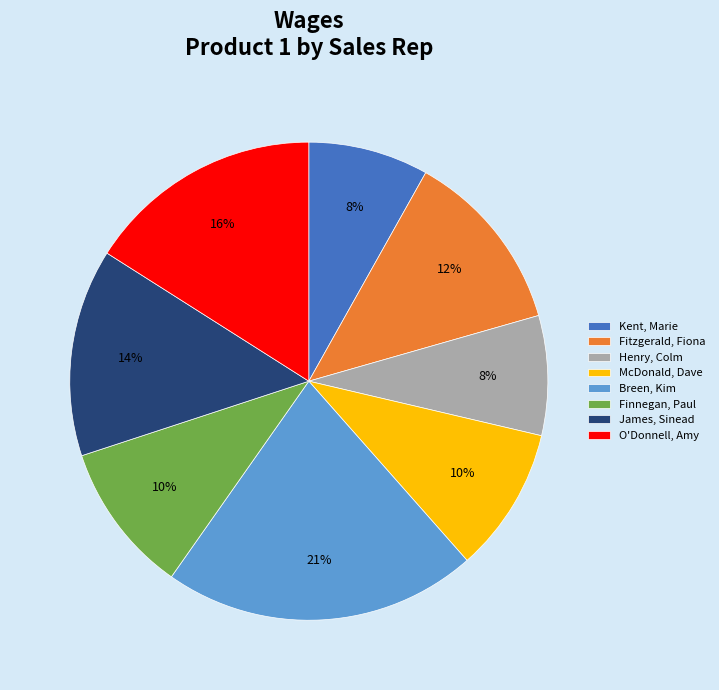

To the nearest percent, what portion does James, Sinead represent?

14%